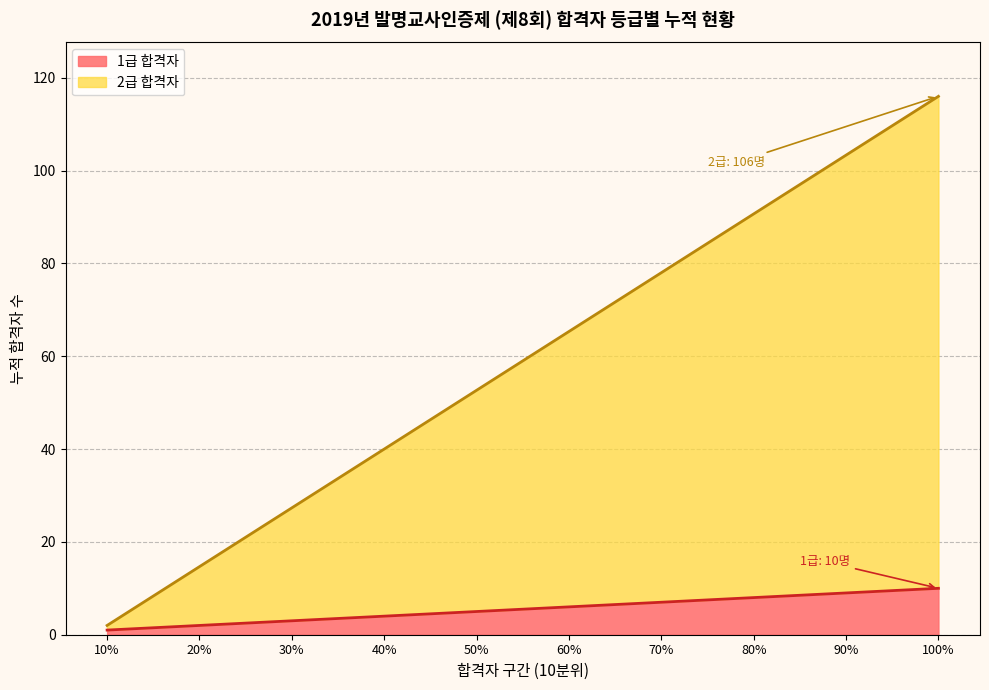

What is the difference between the second highest and second lowest values?

7